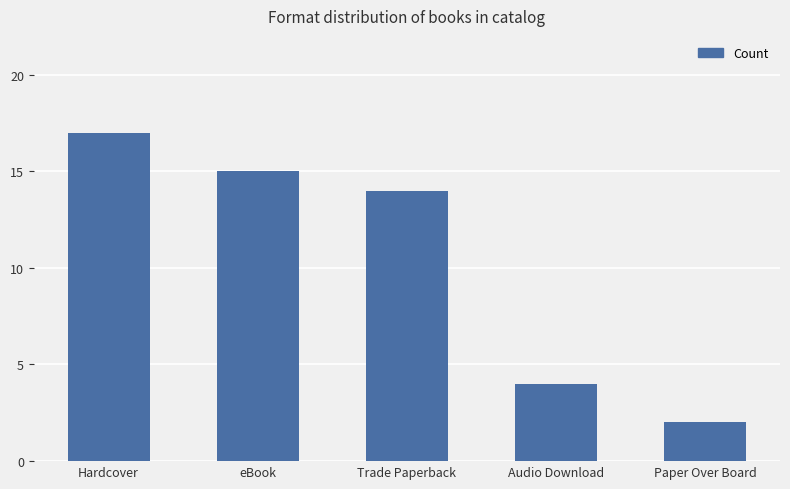

What is the value of the 4th bar from the left?

4